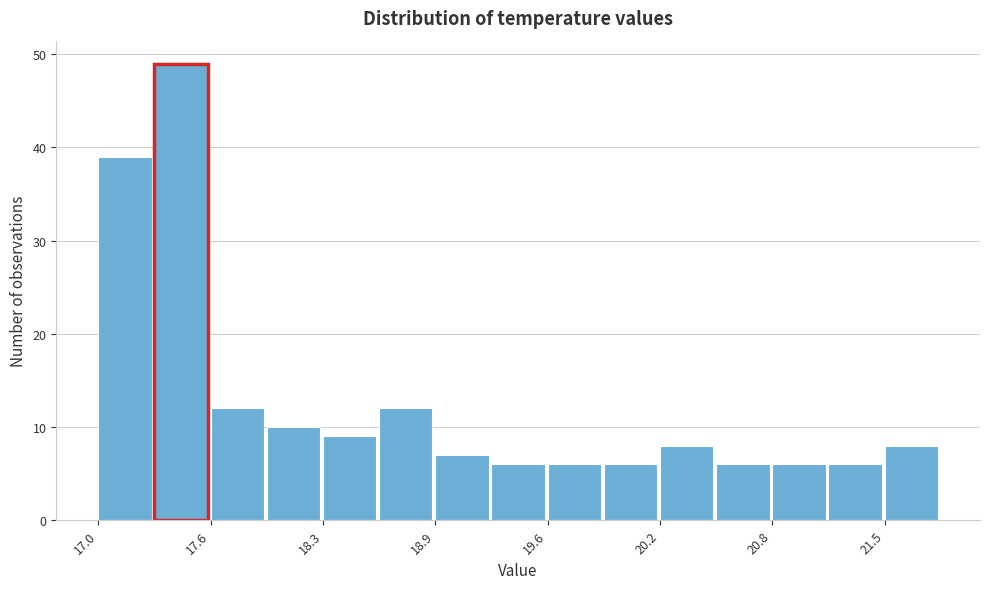

Read against the x-axis, roughly where is the centre of the tallest bar?

17.5